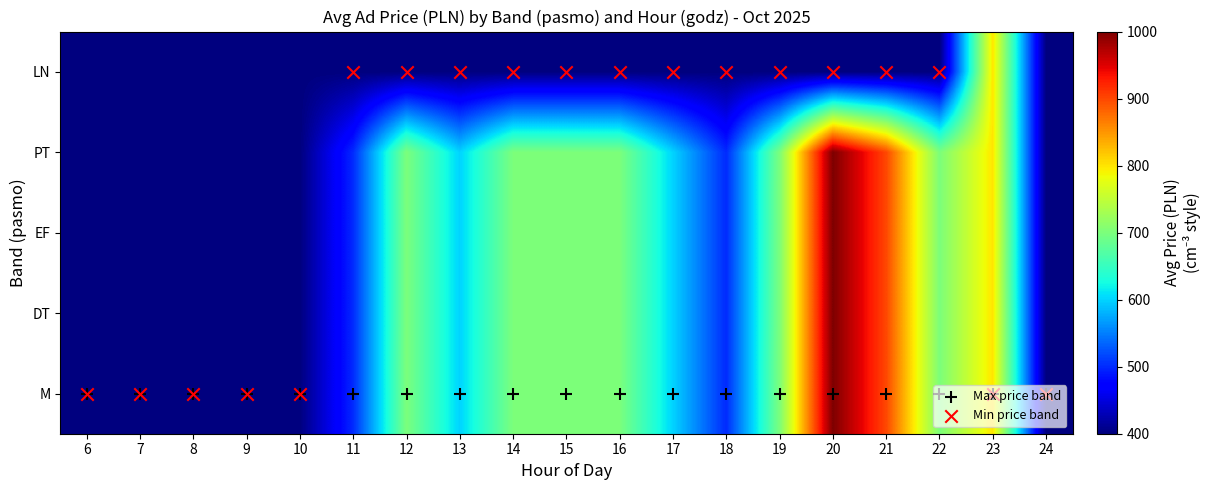

What is the total value across all series at 10?

2000